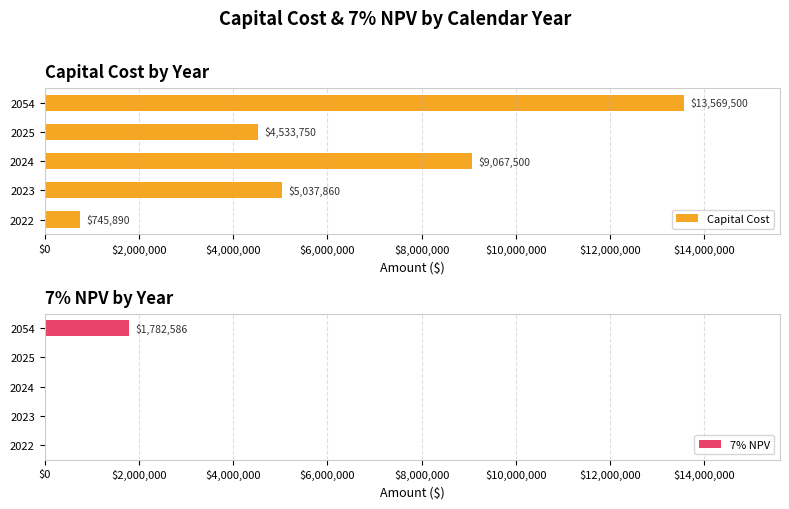

Reading left to right, list all the values displayed in this chart.

Capital Cost: 745889.9	5037860.1	9067500.0	4533750.0	13569500.0
7% NPV: 0.0	0.0	0.0	0.0	1782586.1